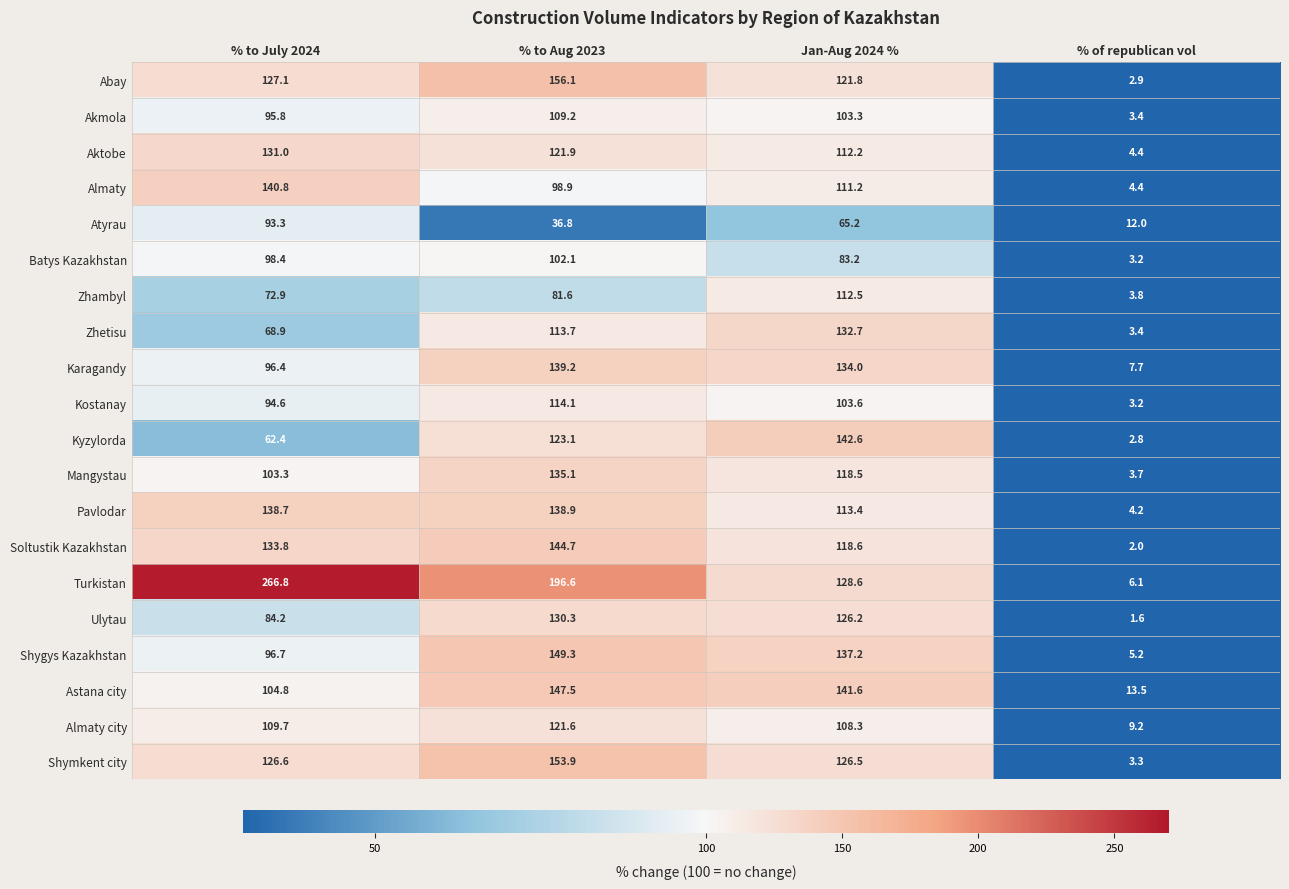

The value of Soltustik Kazakhstan at % of republican vol is 3.5. True or false?

False